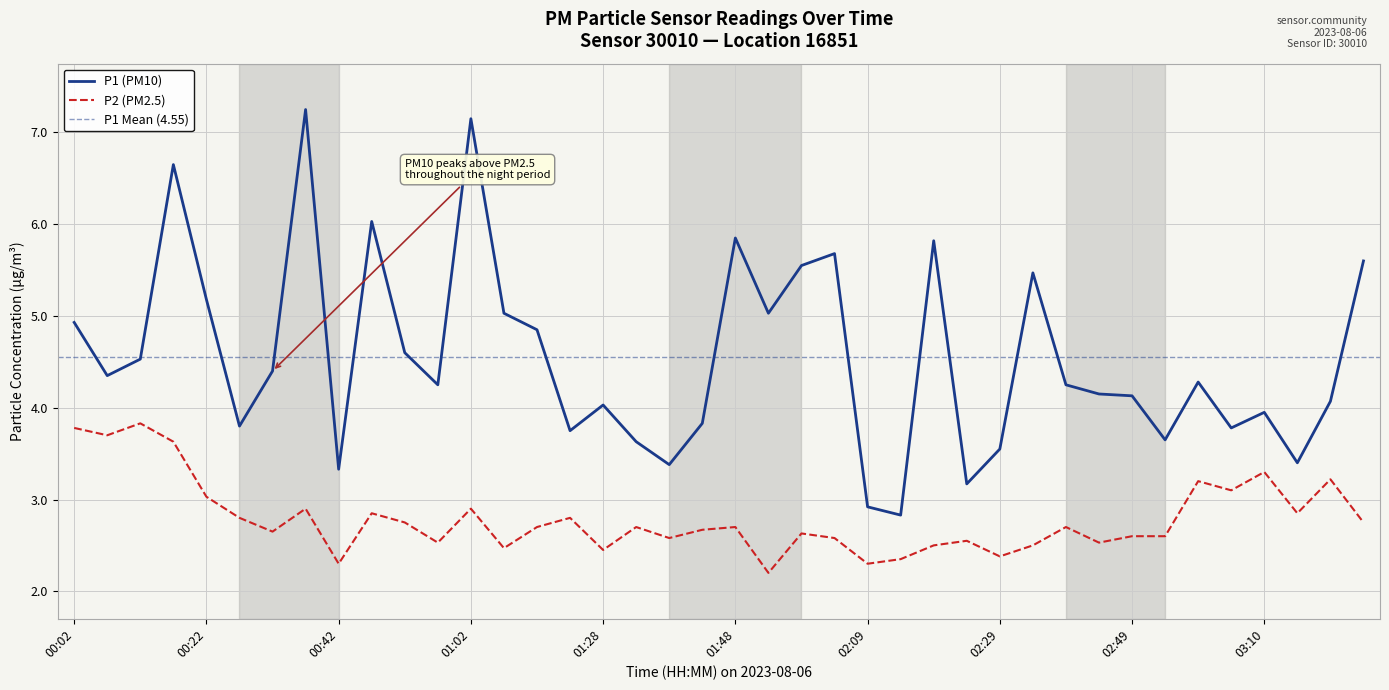

At how many categories does at least one series exceed 2?

40